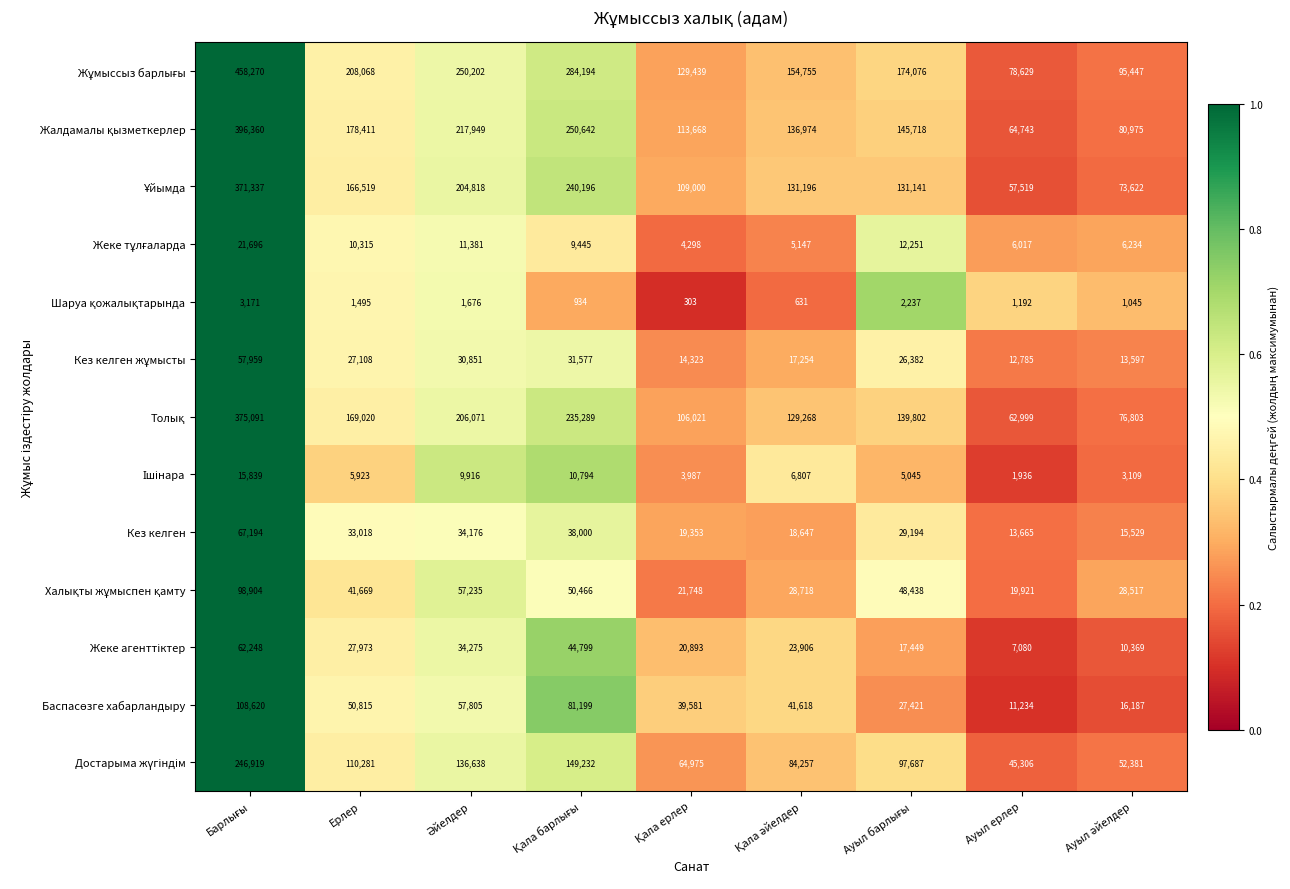

What is the greatest value displayed?

458270